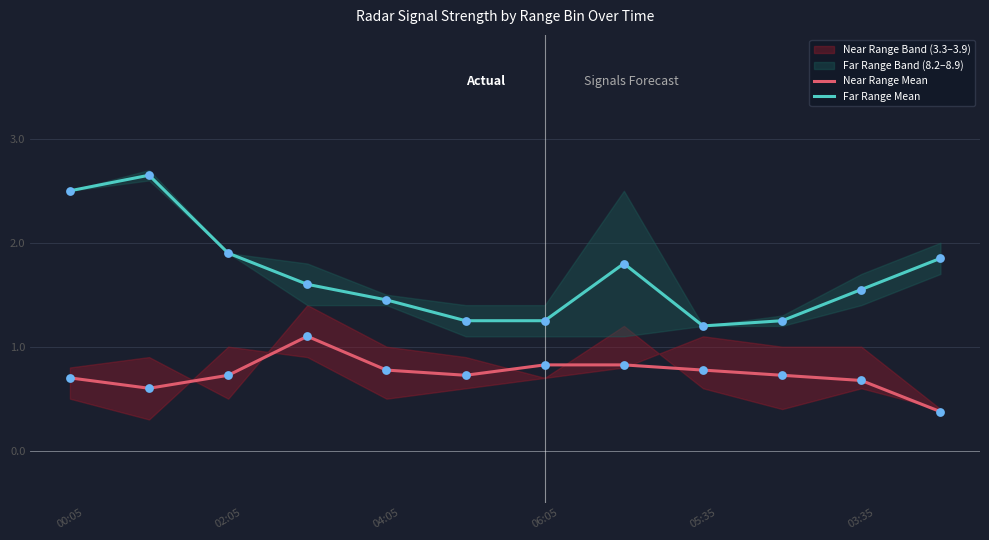

Which series contains the highest Y value?

Far Range Mean